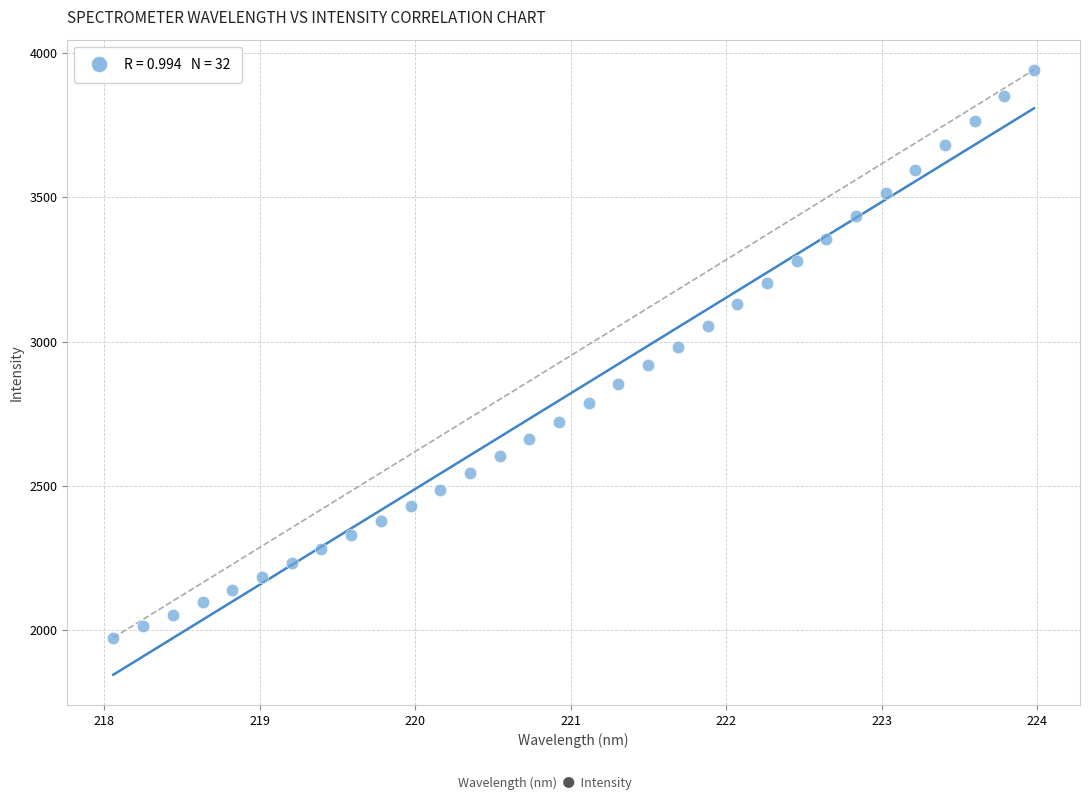

What is the range of X values (max minus min)?

5.9